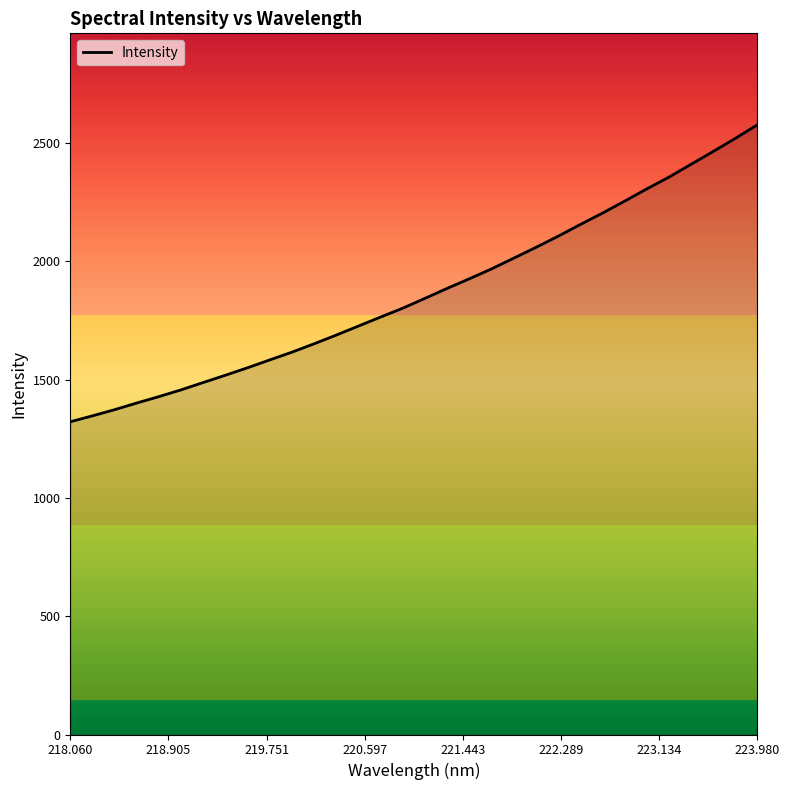

What is the greatest value displayed?

2576.7